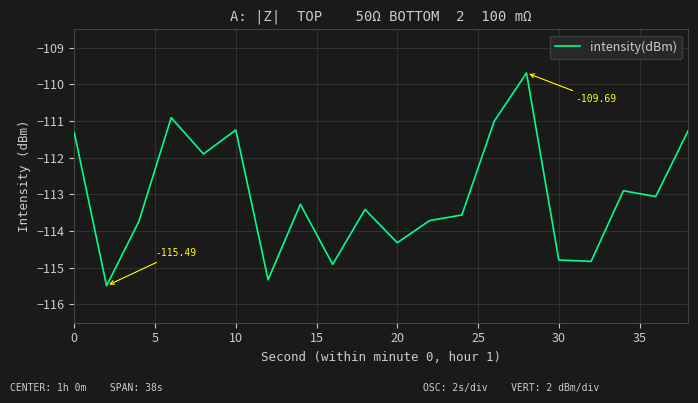

What is the difference between the maximum and minimum values?

5.8